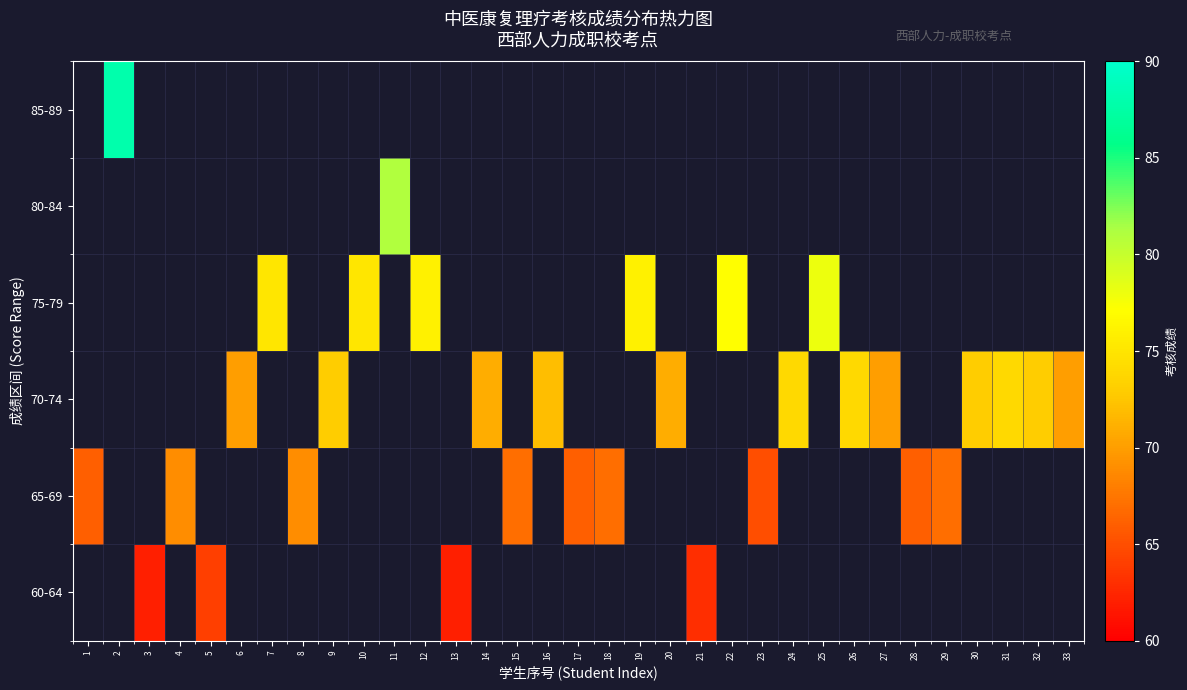

Rank the series by their average value, from lowest to highest.

60-64, 65-69, 70-74, 75-79, 80-84, 85-89